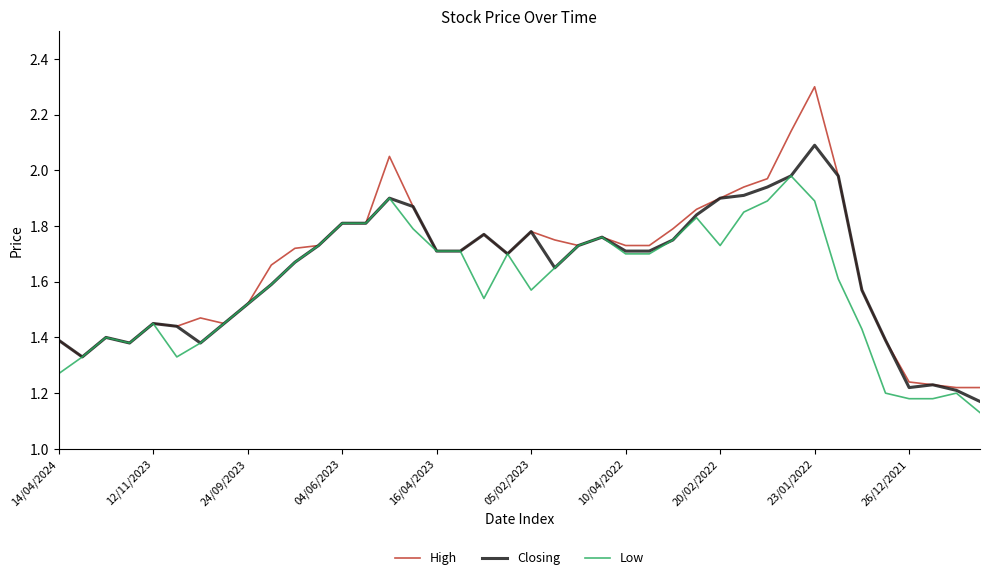

List the series in order of their peak value, highest first.

High, Closing, Low